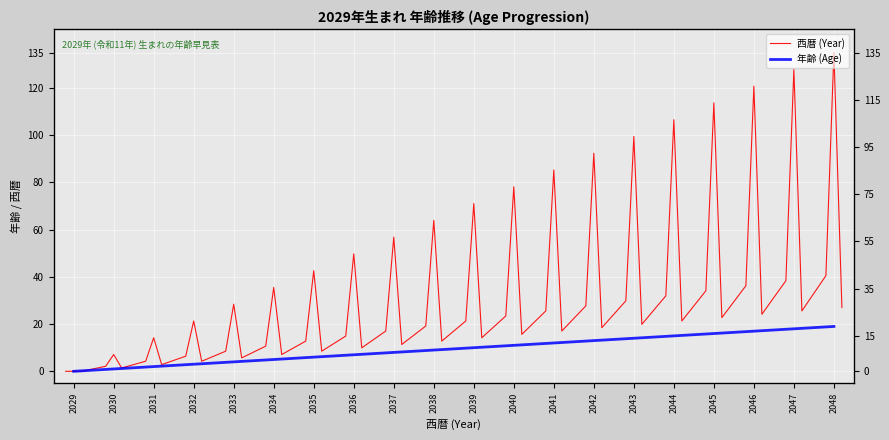

Which has a higher value, 2032 or 2045?

2045